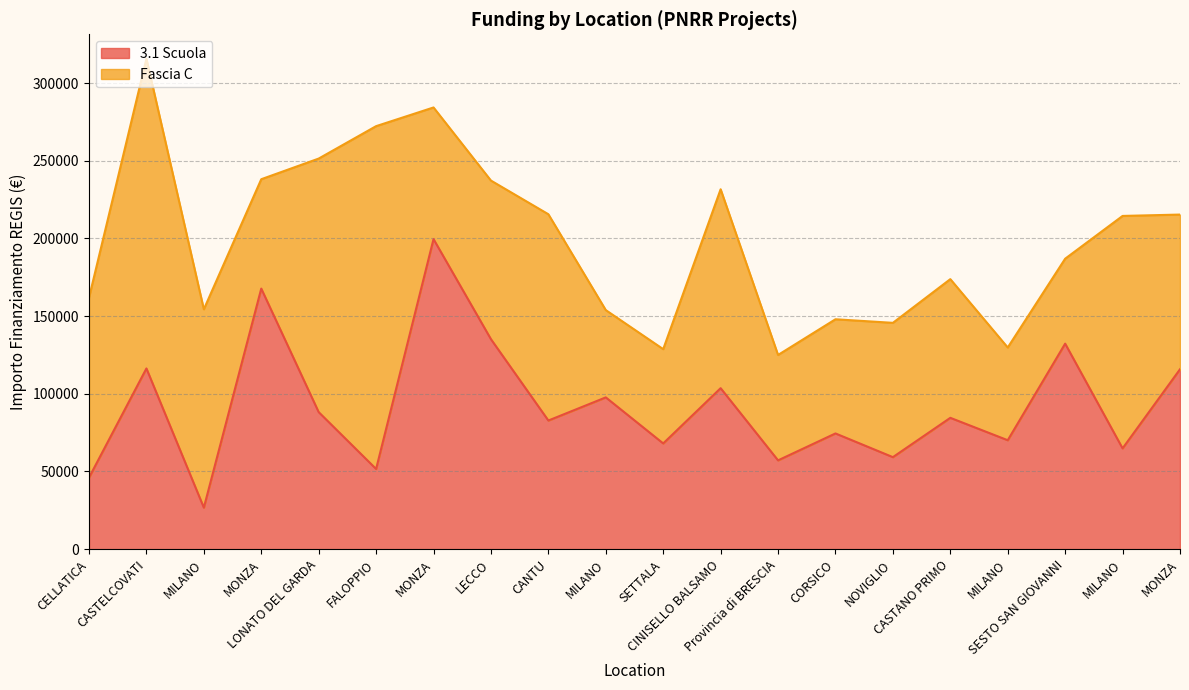

What is the label of the 2nd point from the right?

MILANO